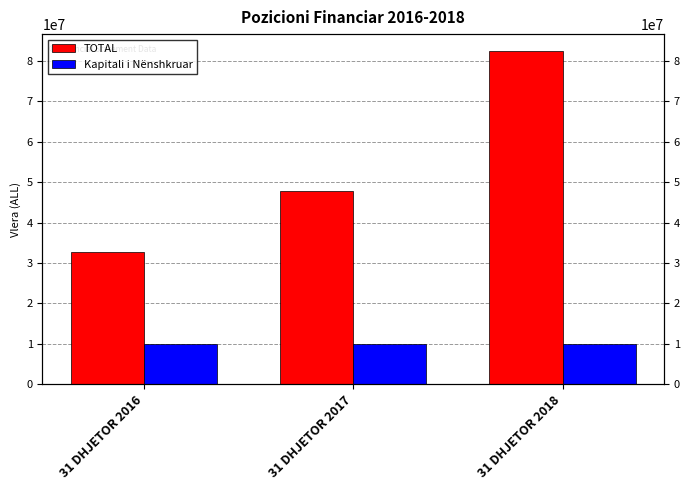

Are the bars horizontal?

No